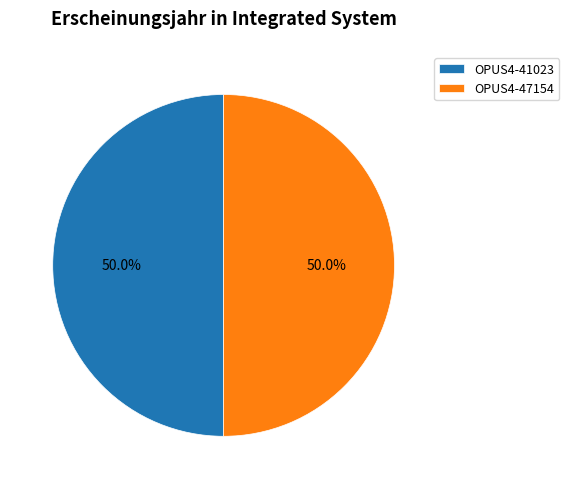

How many slices are in this pie chart?

2